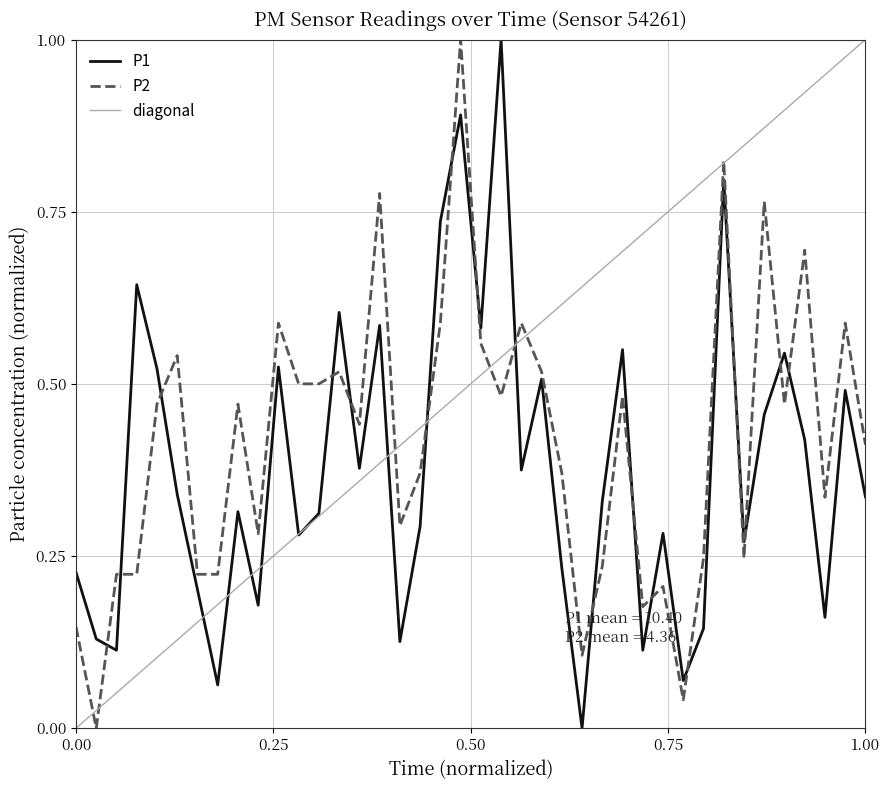

At how many categories does at least one series exceed 0?

40